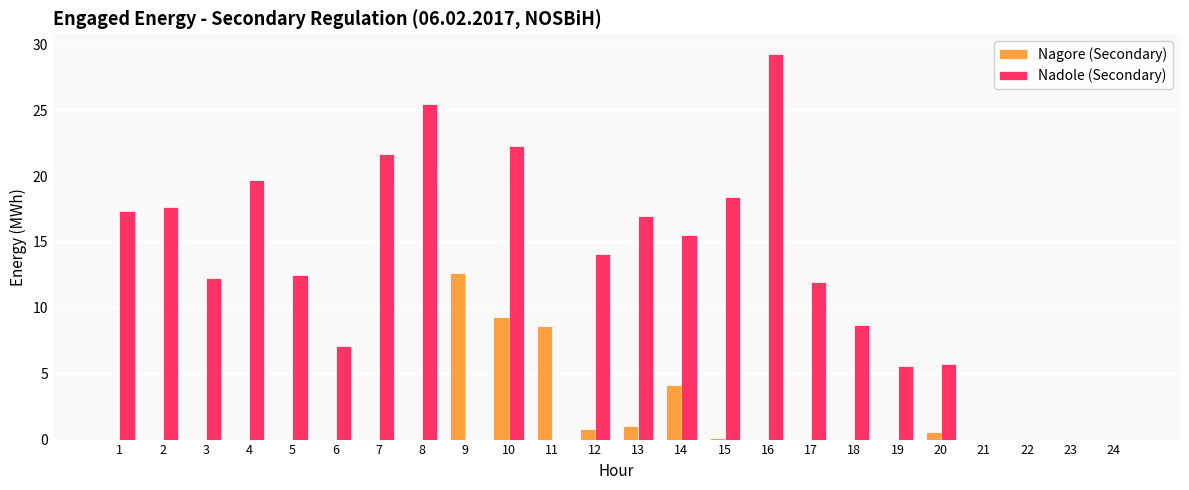

Is the value of Nadole (Secondary) at 18 greater than the value of Nagore (Secondary) at 23?

Yes